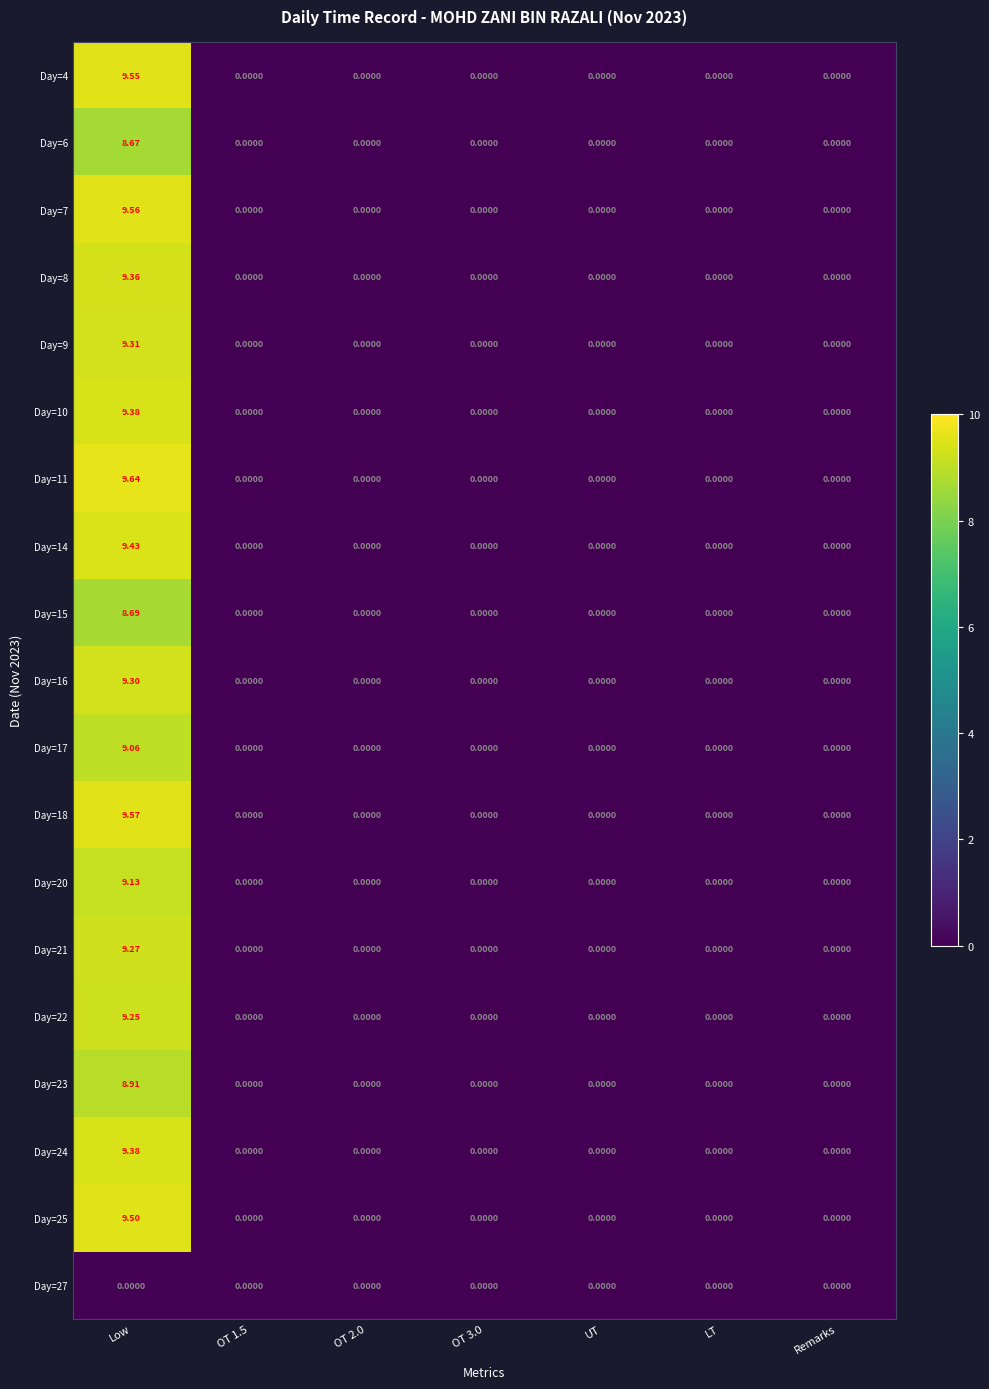

At which category is the sum across all series the highest?

Low